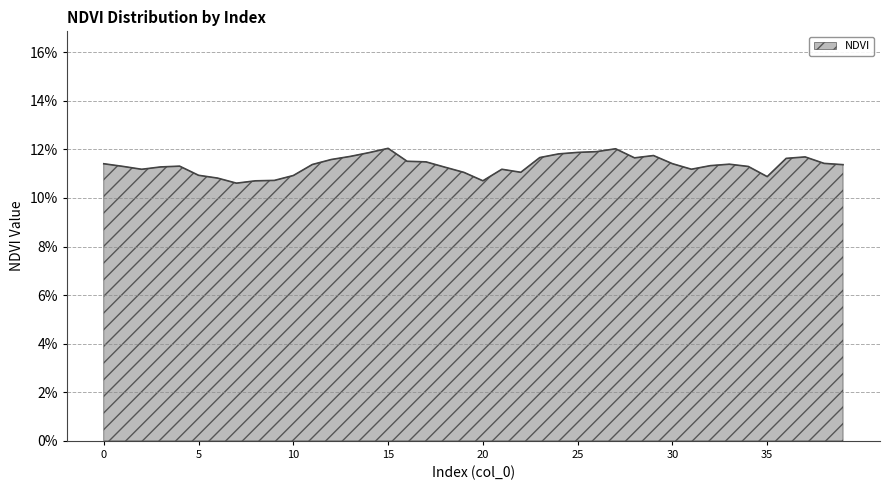

Count the values in the range 0 to 1.

40